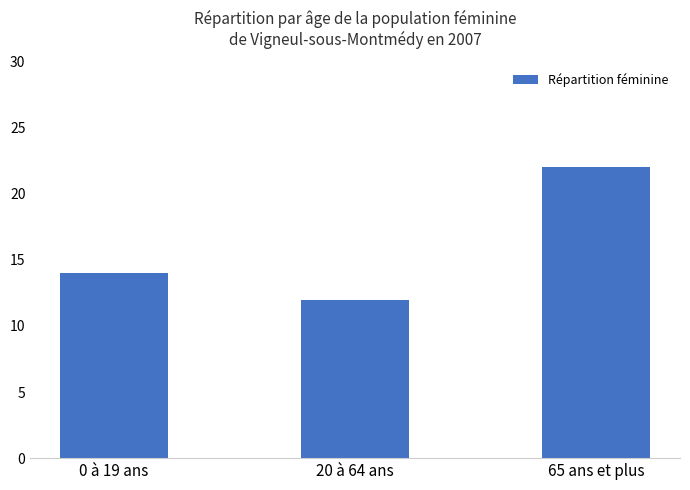

At which label is the value closest to 17?

0 à 19 ans